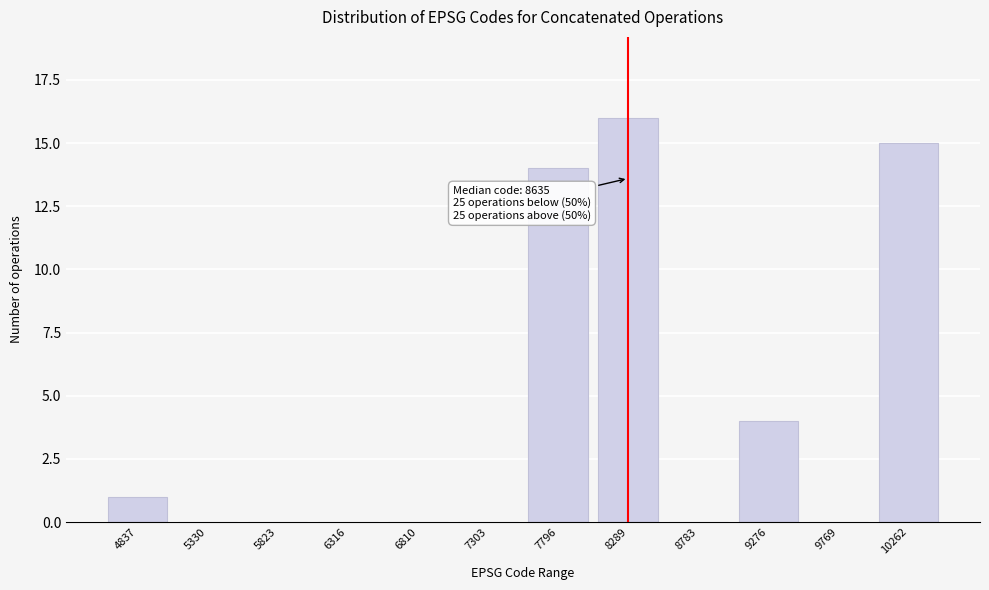

Reading left to right, transcribe all the data shown in this chart.

4837=1	5330=0	5823=0	6316=0	6810=0	7303=0	7796=14	8289=16	8783=0	9276=4	9769=0	10262=15